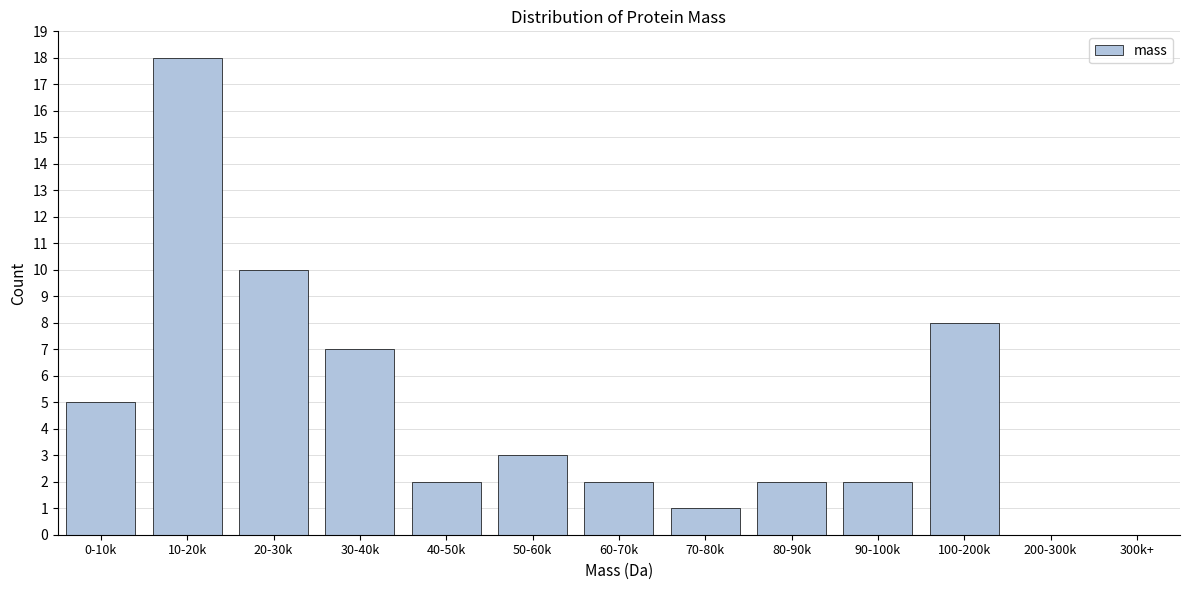

Reading right to left, transcribe all the data shown in this chart.

300k+=0	200-300k=0	100-200k=8	90-100k=2	80-90k=2	70-80k=1	60-70k=2	50-60k=3	40-50k=2	30-40k=7	20-30k=10	10-20k=18	0-10k=5